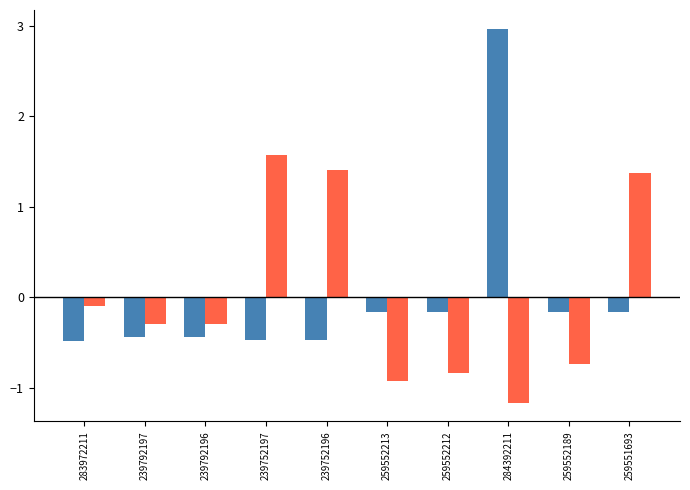

Count the number of data series in this chart.

2